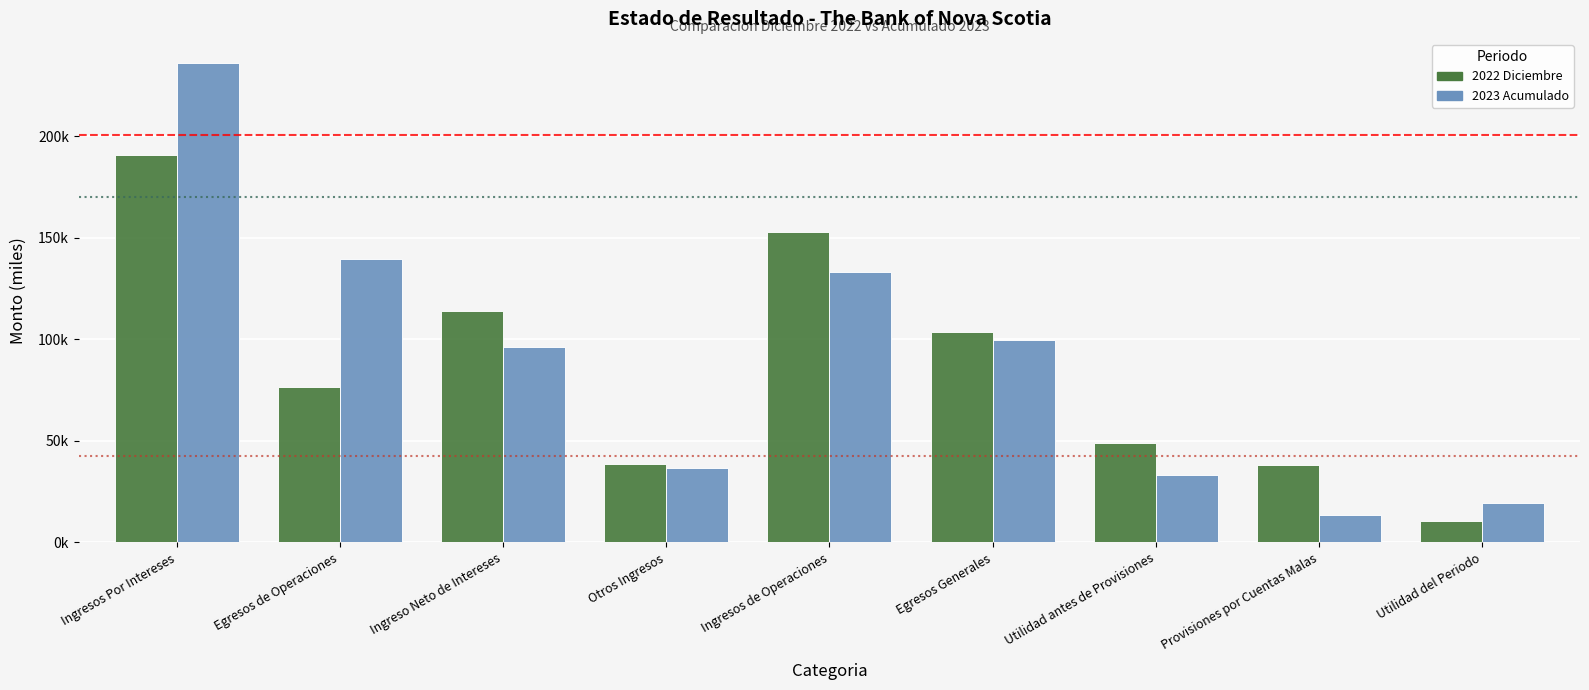

What are all the series names shown in the legend?

2022 Diciembre, 2023 Acumulado